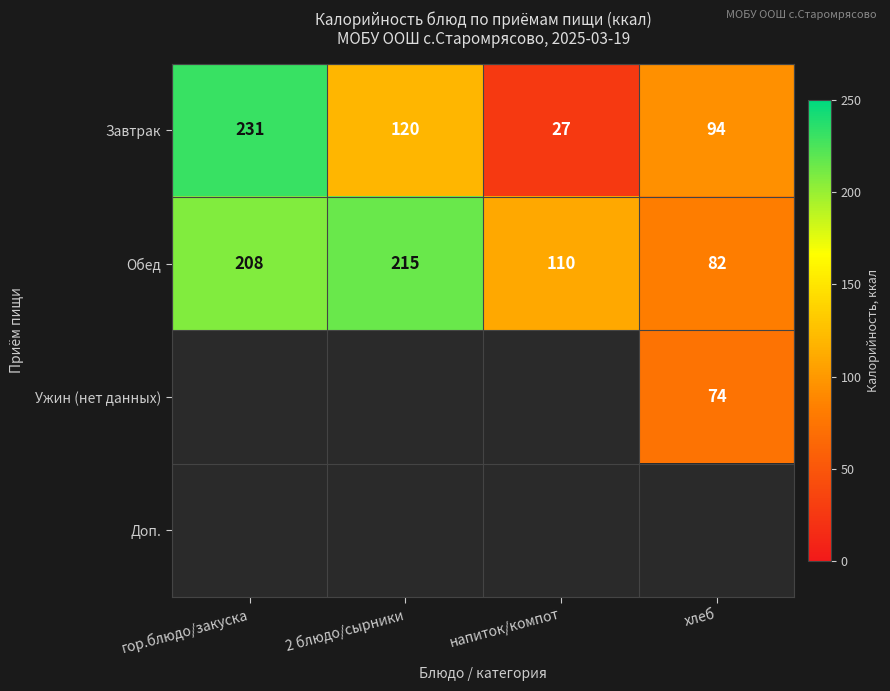

How many categories are shown in the chart?

4